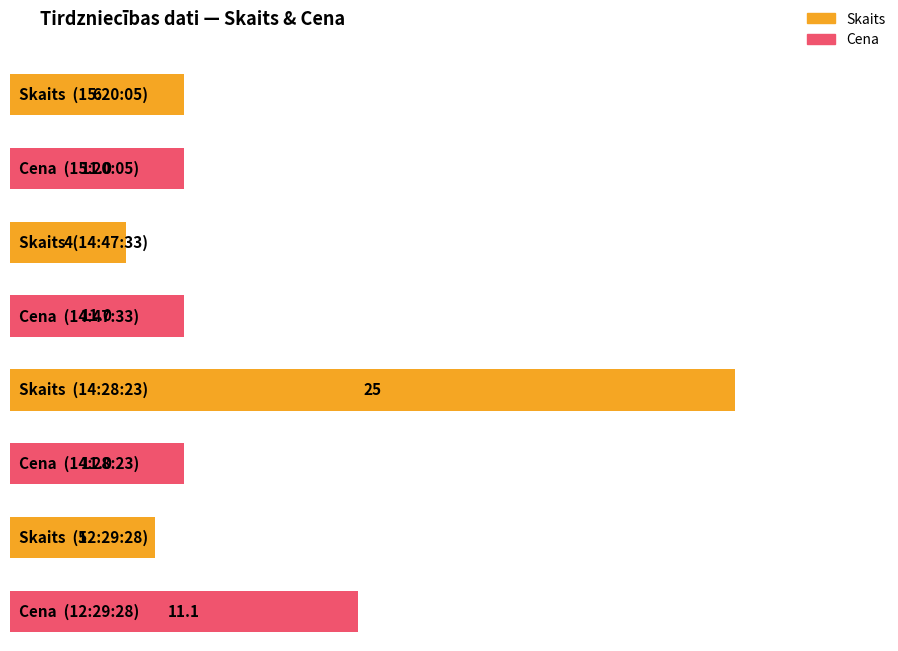

Is it true that Cena equals 11.0 at 14:47:33?

True